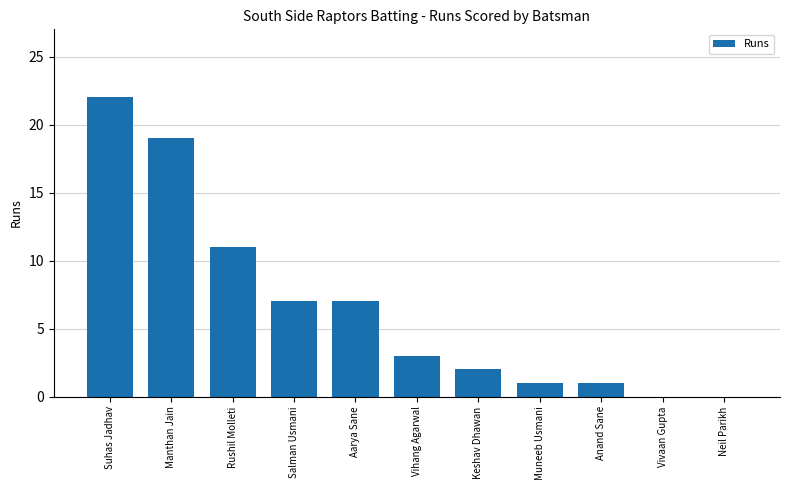

Reading left to right, what are all the values shown in this chart?

22	19	11	7	7	3	2	1	1	0	0